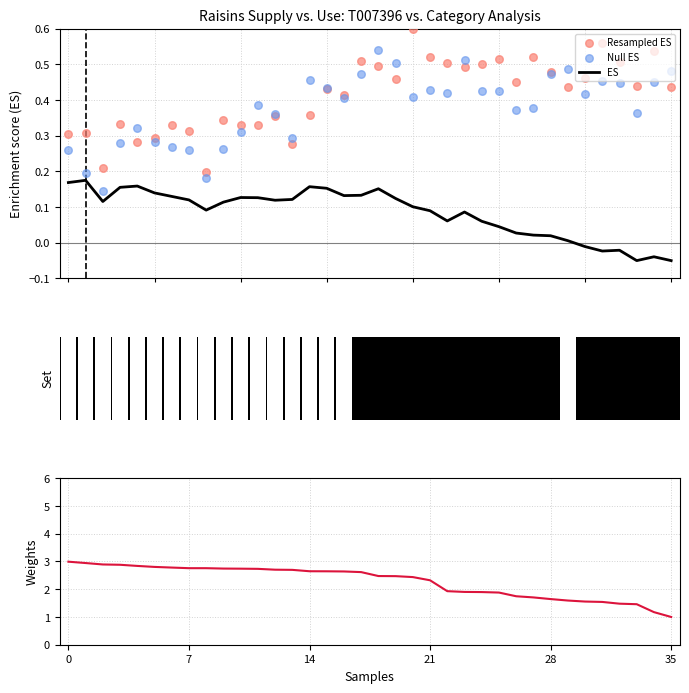

Which series reaches the maximum Y coordinate?

Weights